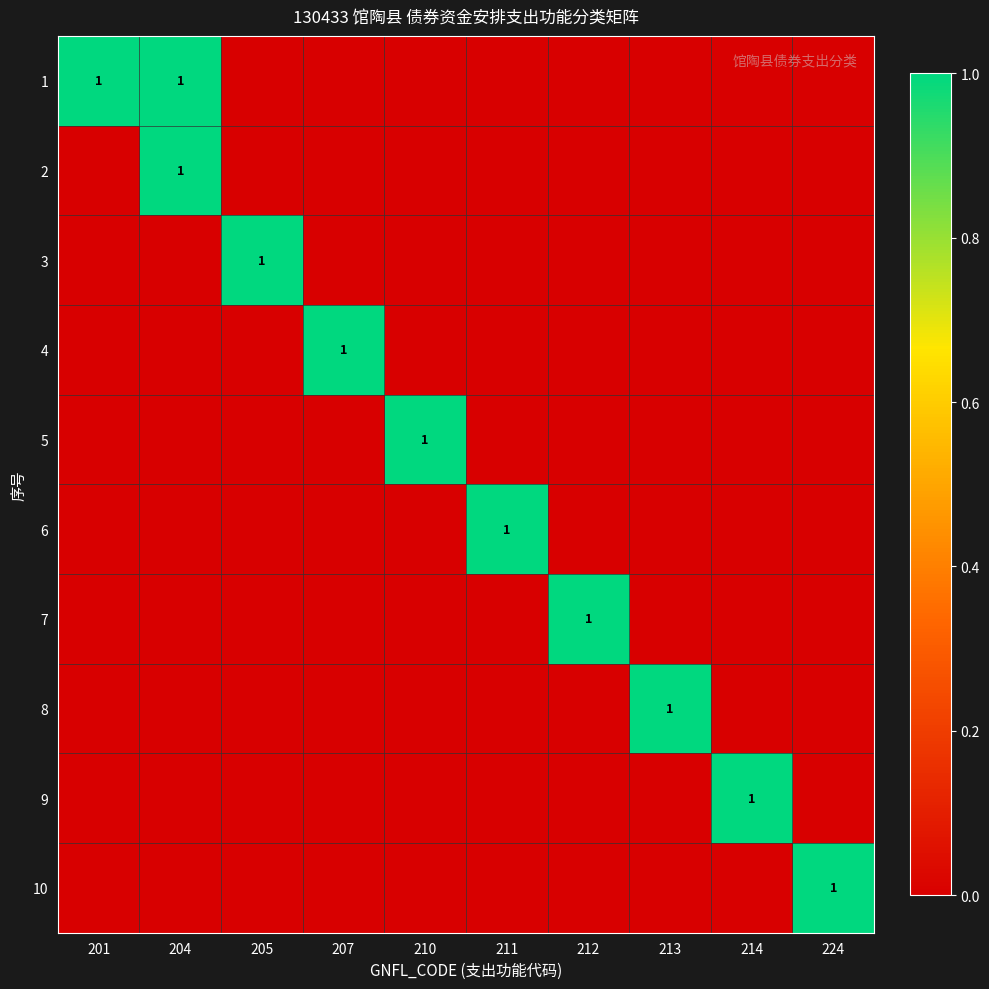

What is the highest value of the 3 series?

1